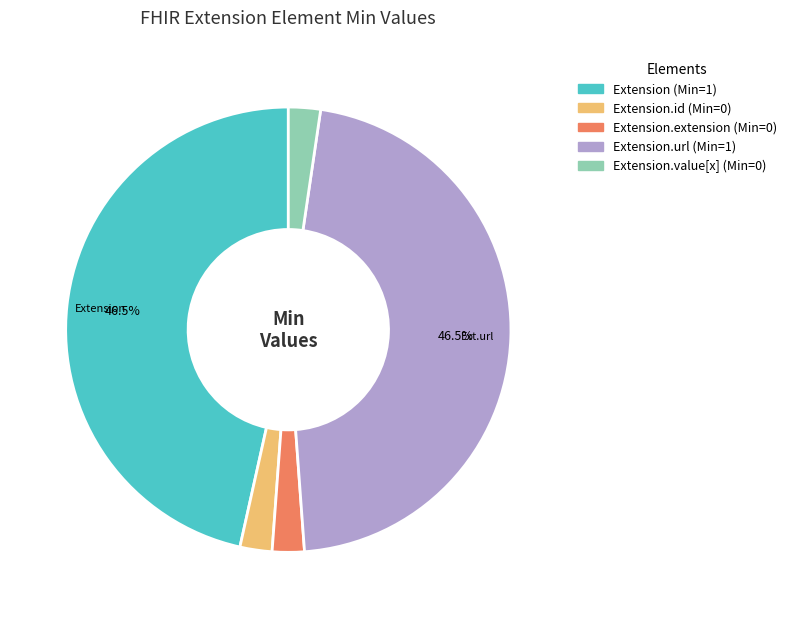

Does any single category account for the majority?

No